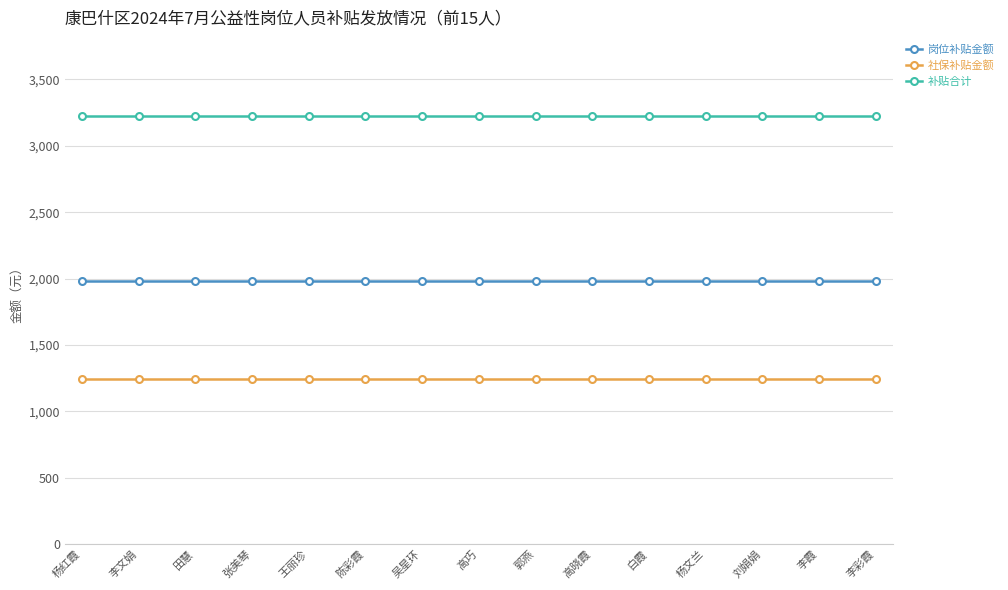

What is the difference between the highest and lowest values at 李彩霞?

1980.0